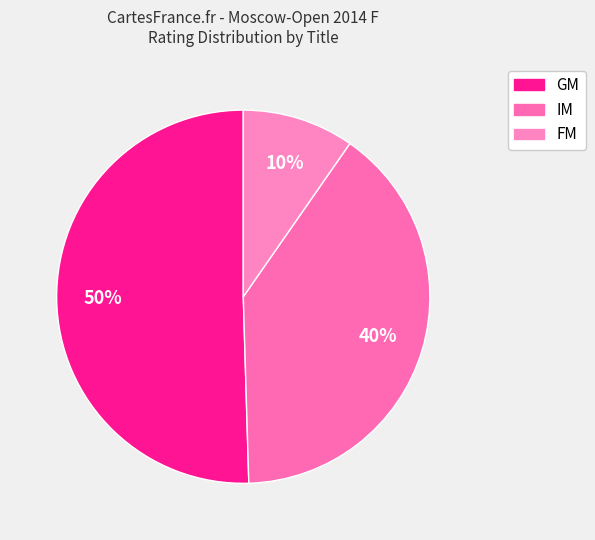

Count the number of slices in the pie.

3